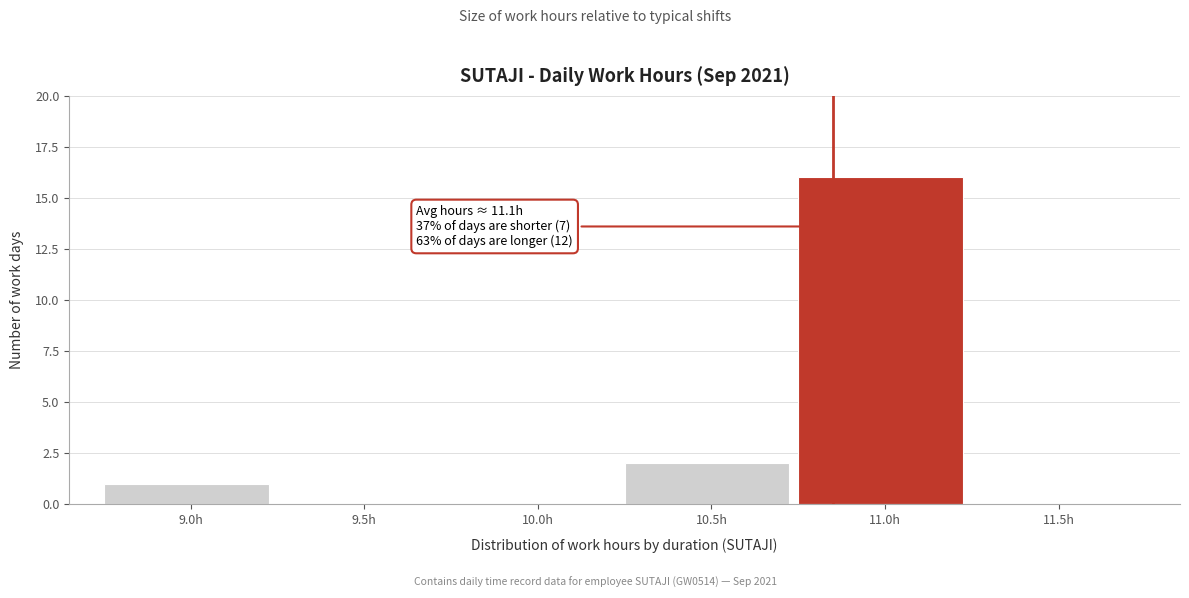

Reading left to right, transcribe all the data shown in this chart.

9.0h=1	9.5h=0	10.0h=0	10.5h=2	11.0h=16	11.5h=0